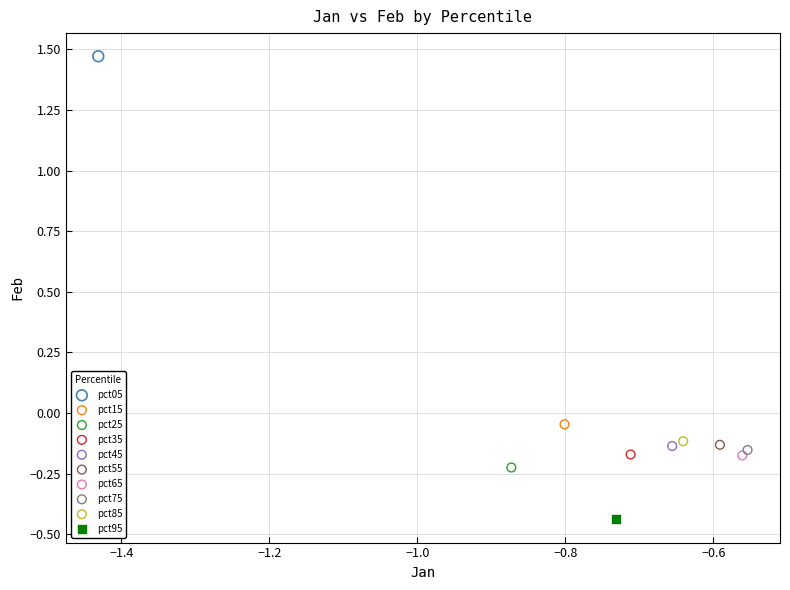

Which series reaches the maximum Y coordinate?

pct05